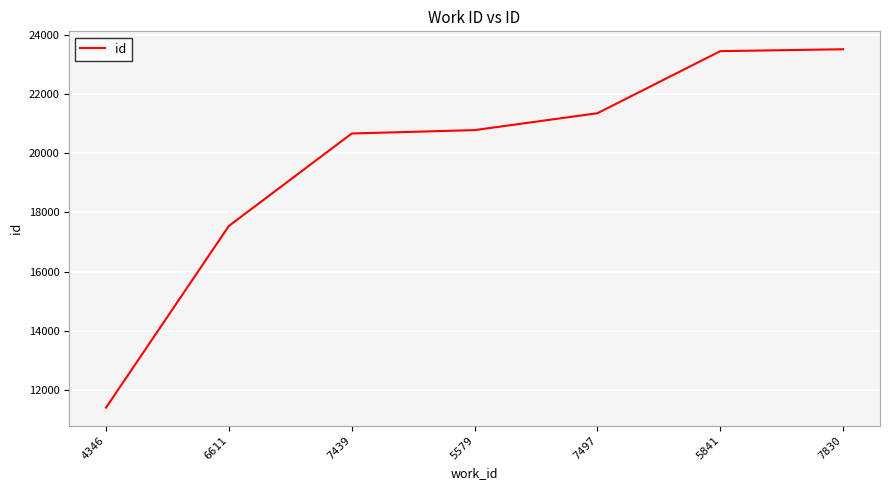

The value at 7439 is 35534. True or false?

False